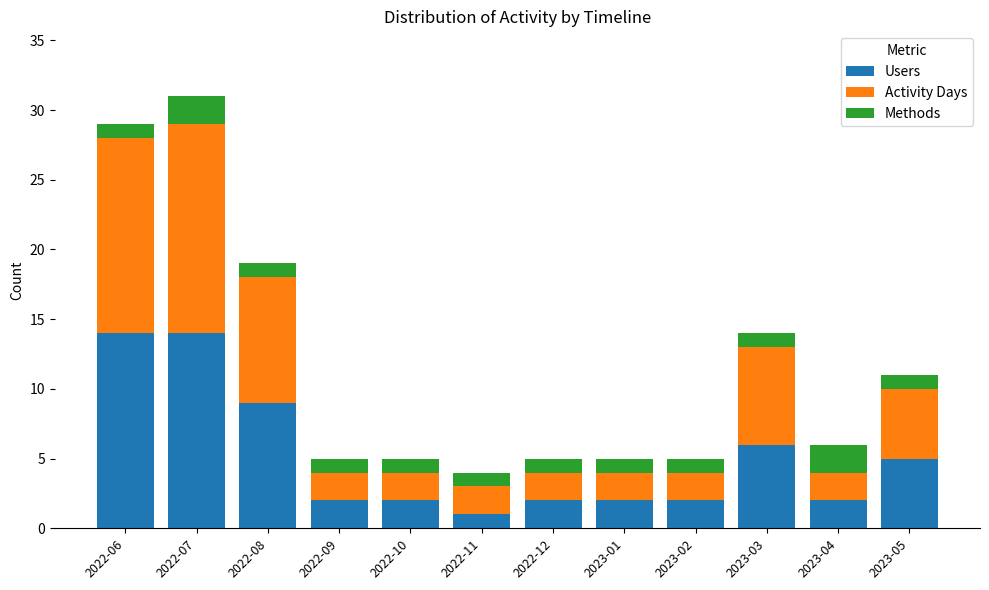

What is the difference between the second highest and minimum values in the Users series?

13